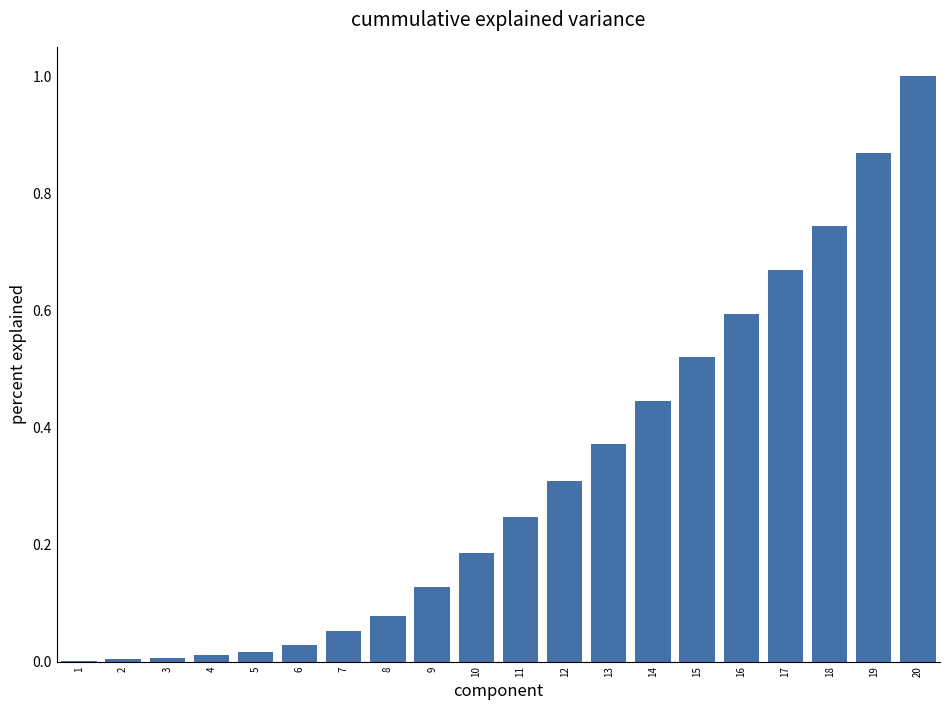

The chart shows a value of 0.2 at 9. True or false?

False